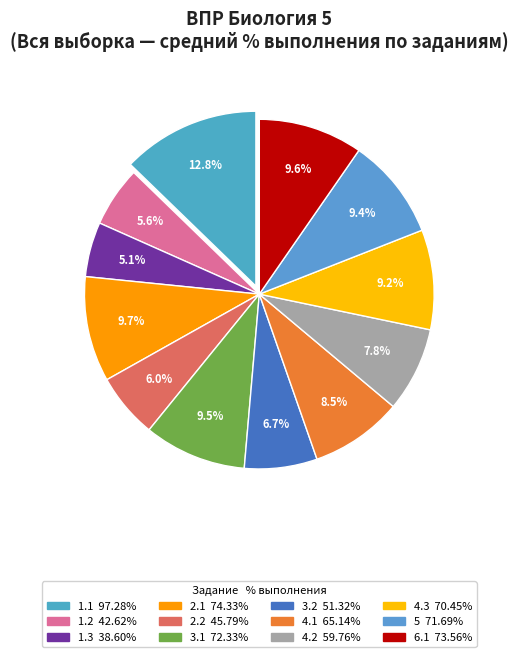

To the nearest percent, what is the average slice percentage?

8%